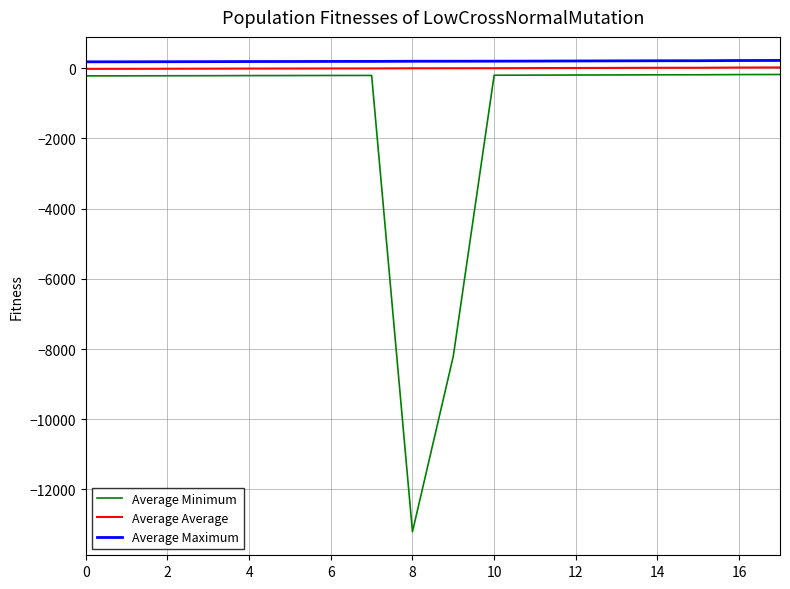

True or false: Average Maximum and Average Minimum cross at least once.

False